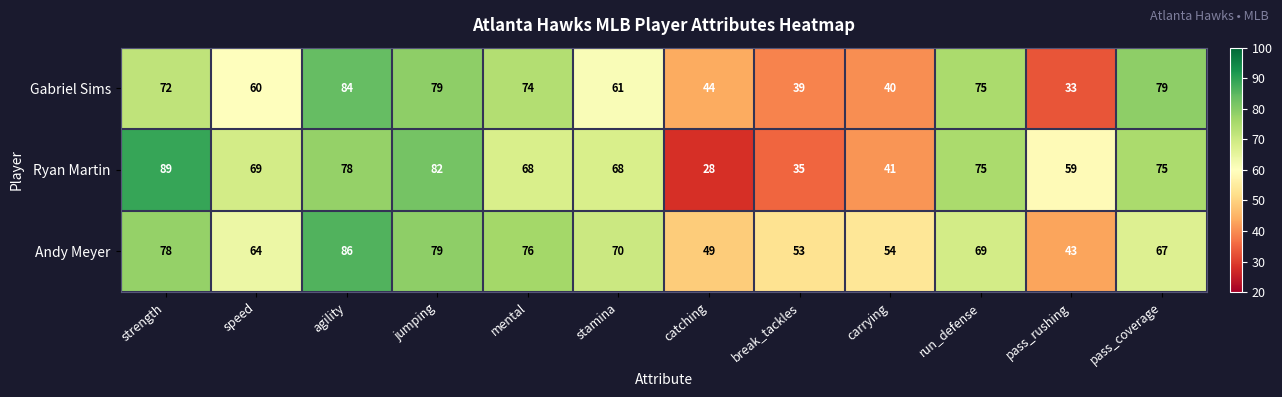

List the series in order of their overall mean, highest first.

Andy Meyer, Ryan Martin, Gabriel Sims